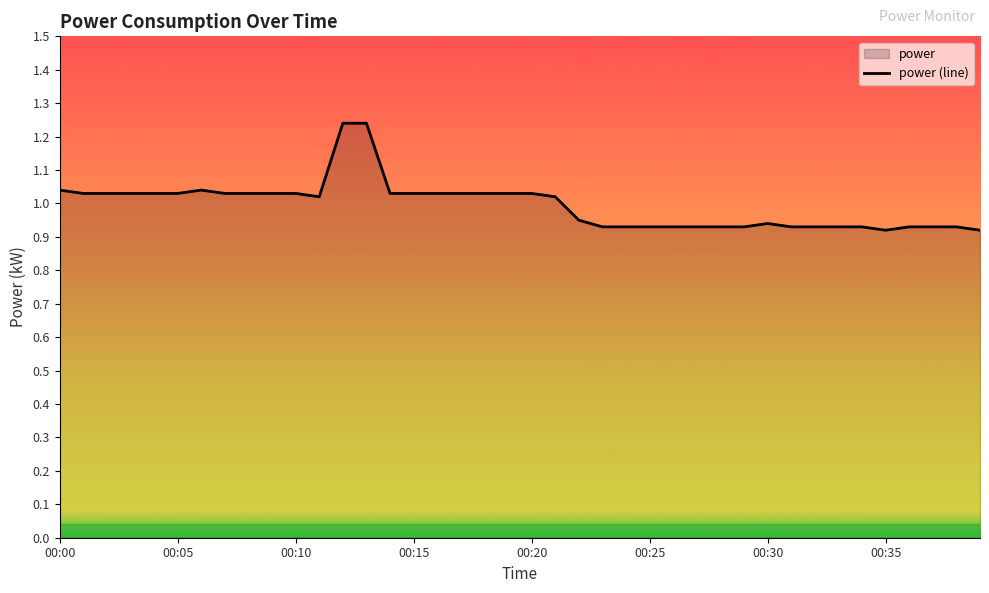

Count the number of categories in the chart.

40